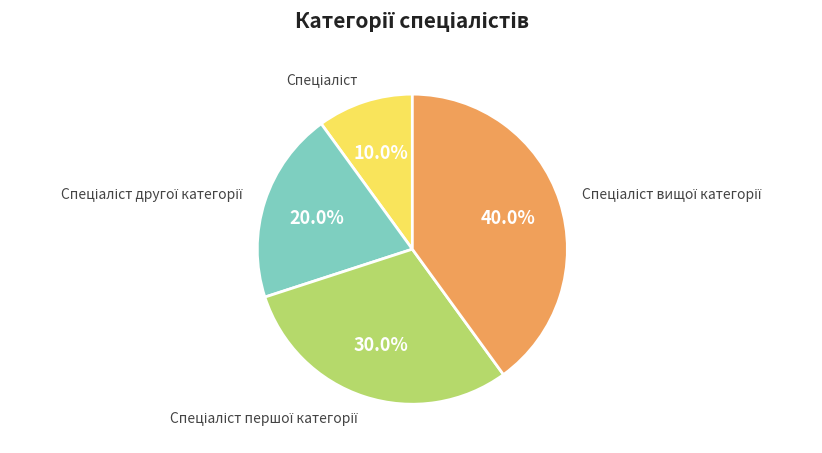

Does any single category account for the majority?

No